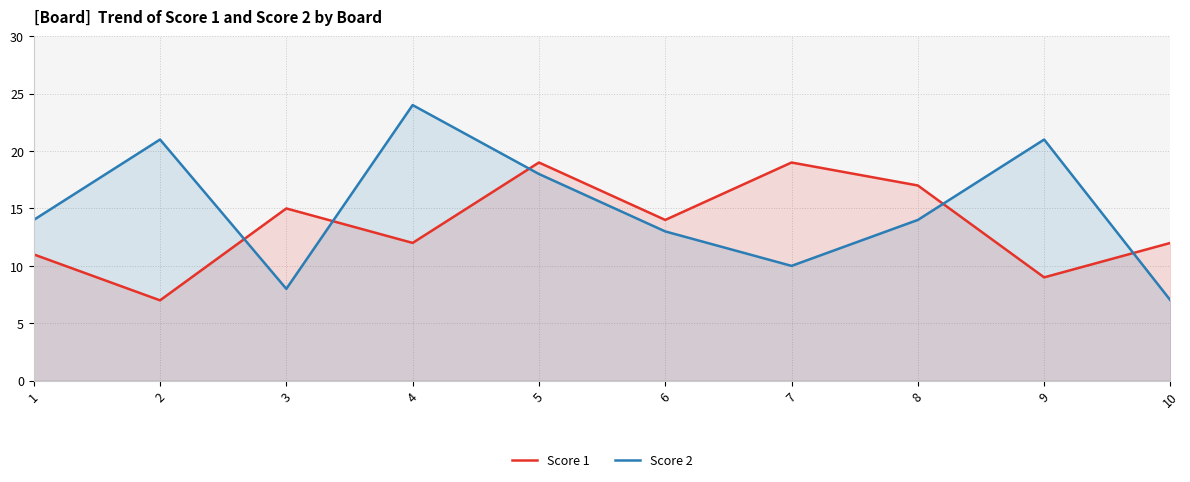

Reading right to left, list all the values displayed in this chart.

Score 1: 10=12	9=9	8=17	7=19	6=14	5=19	4=12	3=15	2=7	1=11
Score 2: 10=7	9=21	8=14	7=10	6=13	5=18	4=24	3=8	2=21	1=14